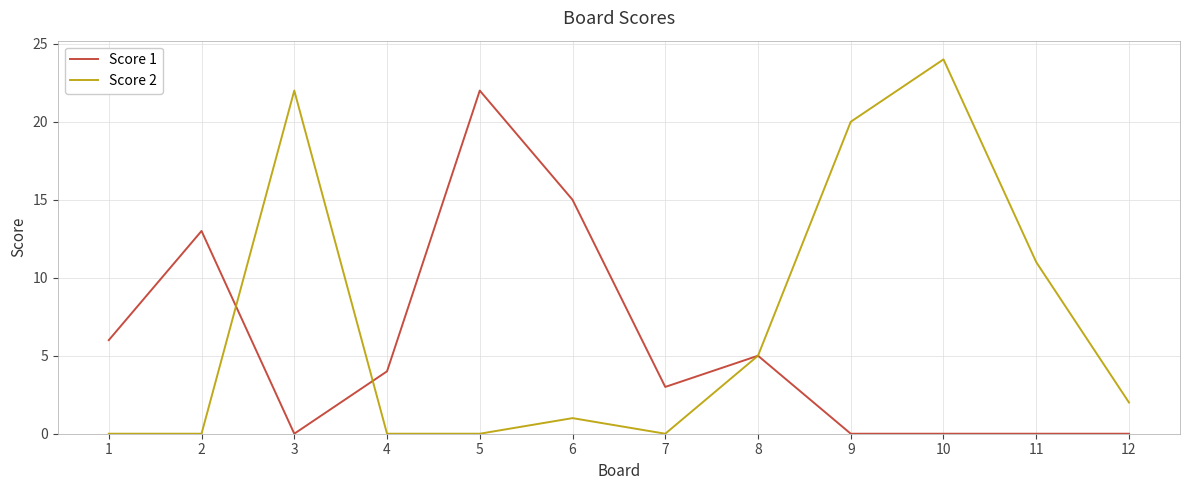

Where do Score 2 and Score 1 first cross each other?

2 and 3